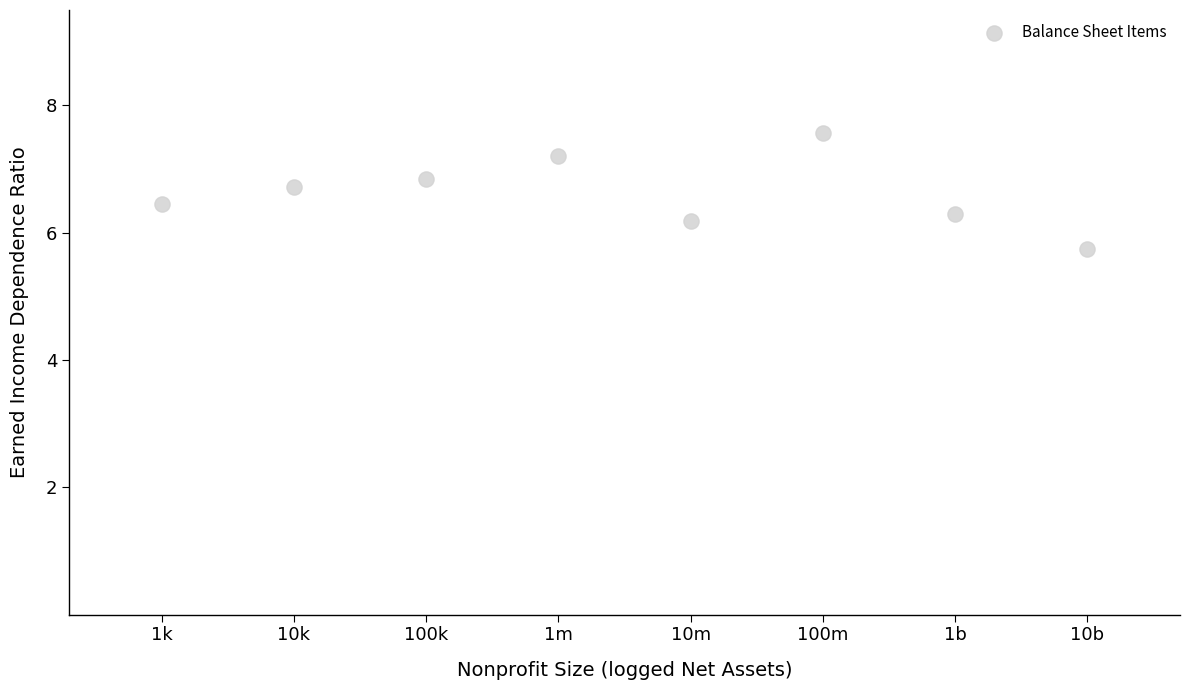

What is the average X value?

4.5